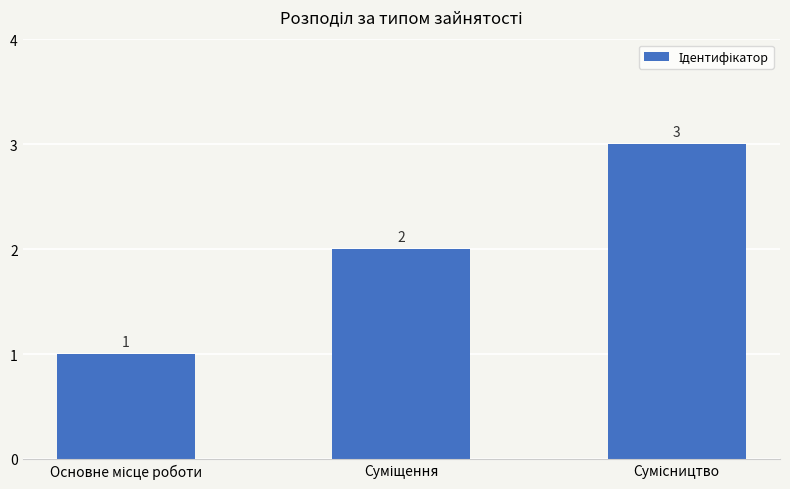

How many values are between 1 and 3?

3